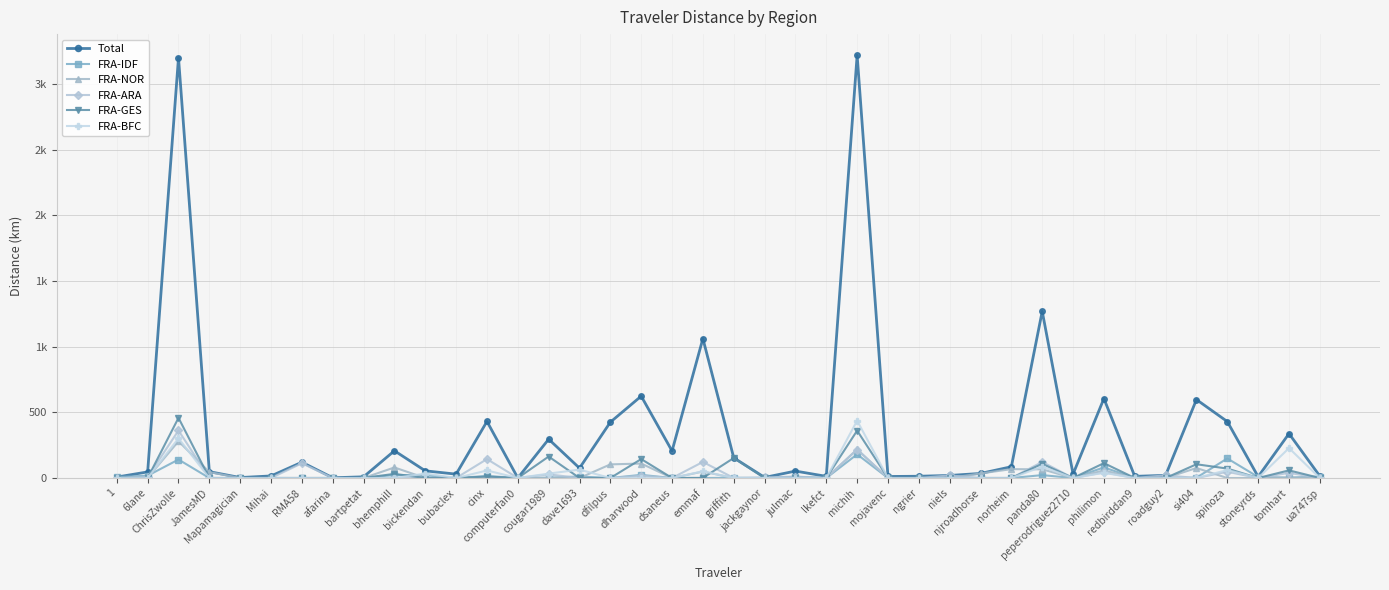

Between ngrier and spinoza, which series saw the biggest shift?

Total